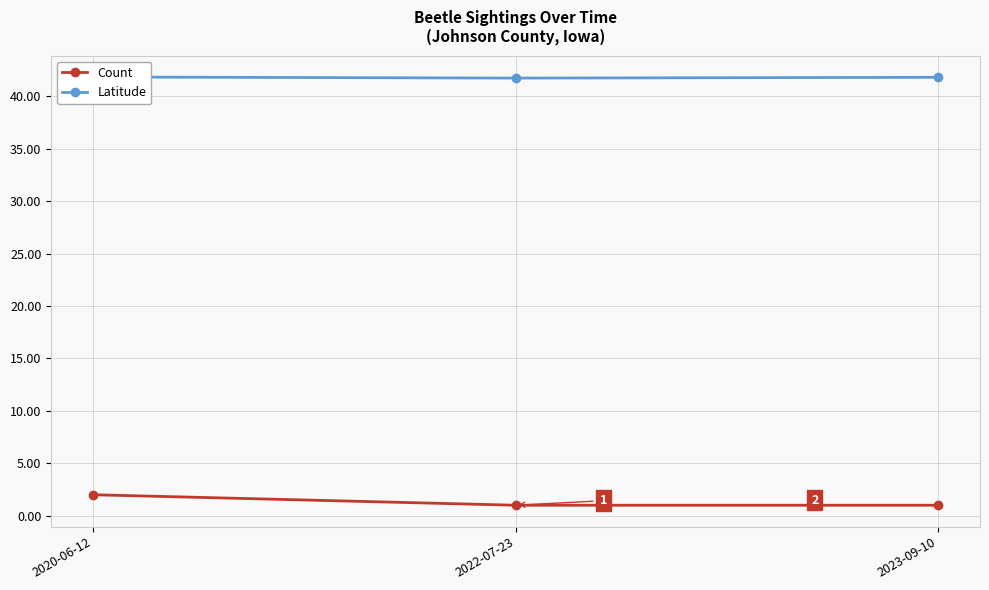

How many categories are shown in the chart?

3